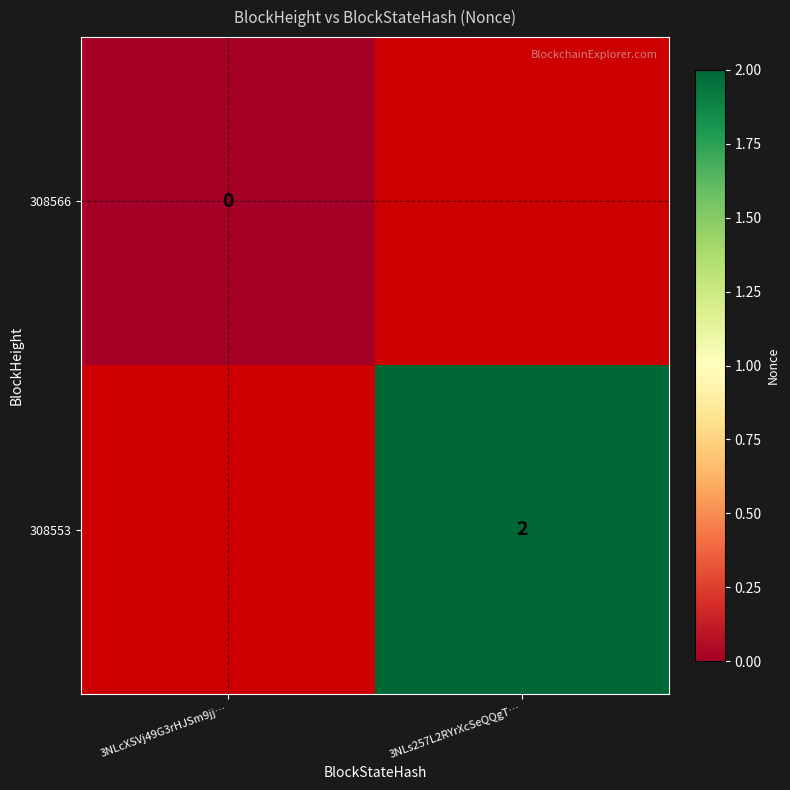

At how many categories does at least one series exceed 1?

1